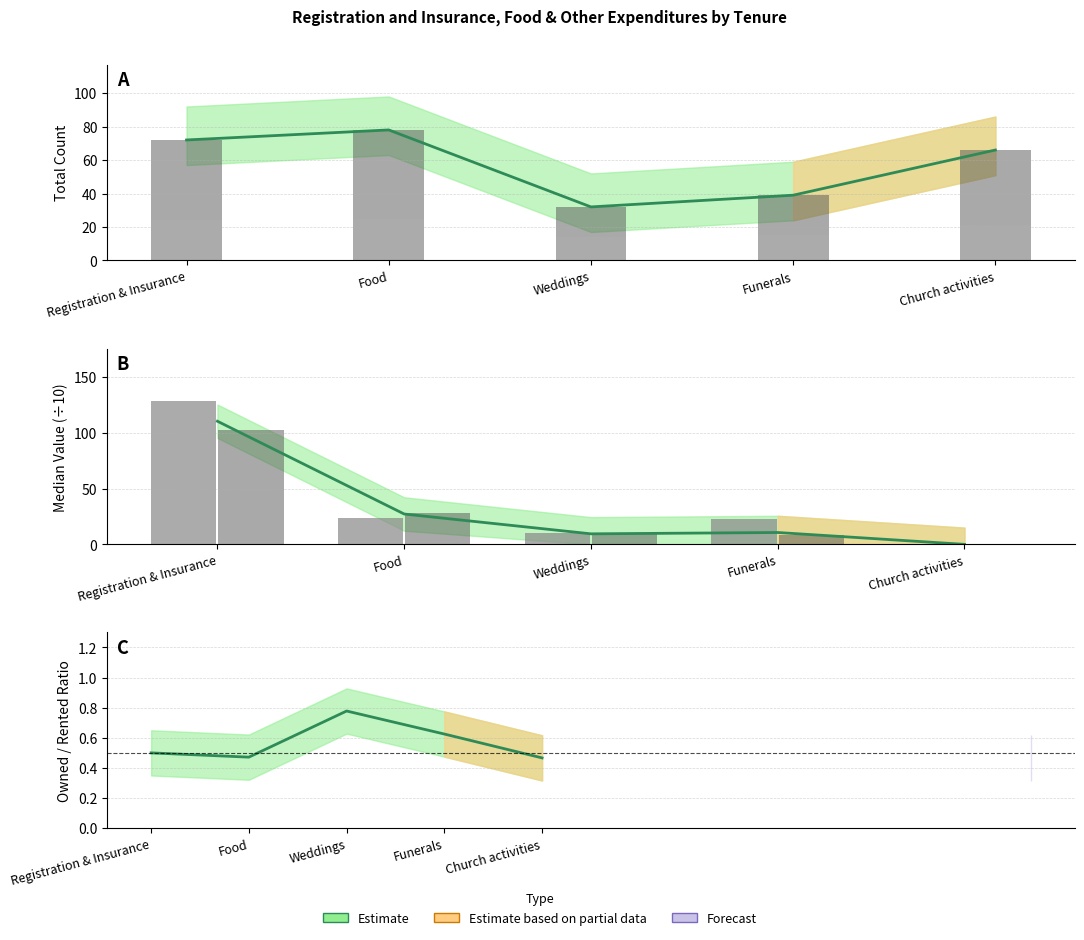

What is the difference between the highest and lowest values at Weddings?

8.8